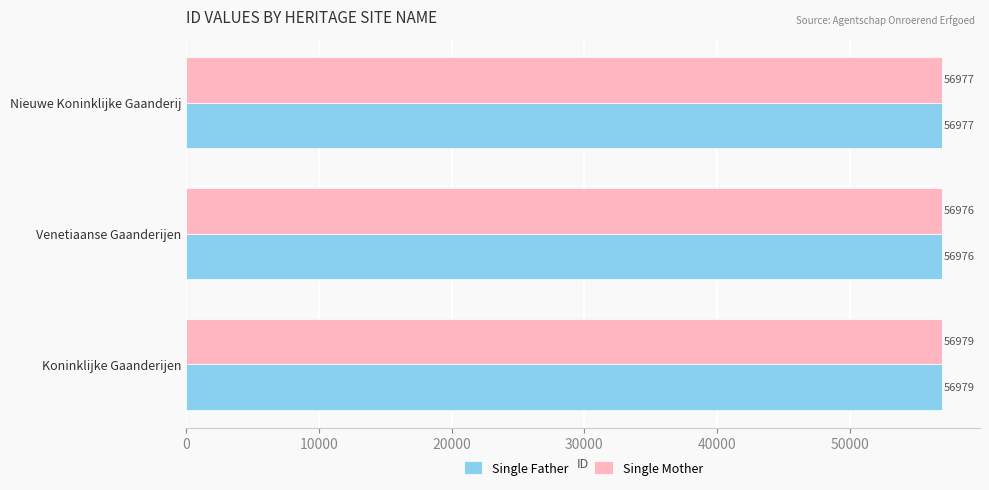

What is the average value of the Single Father series?

56977